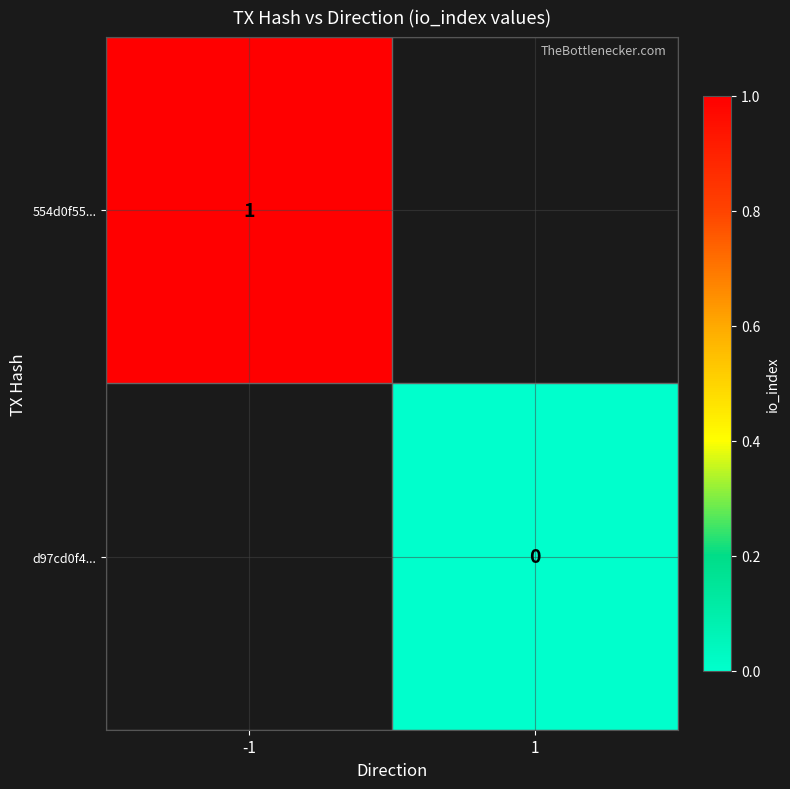

The value of d97cd0f4... at 1 is 0.0. True or false?

True